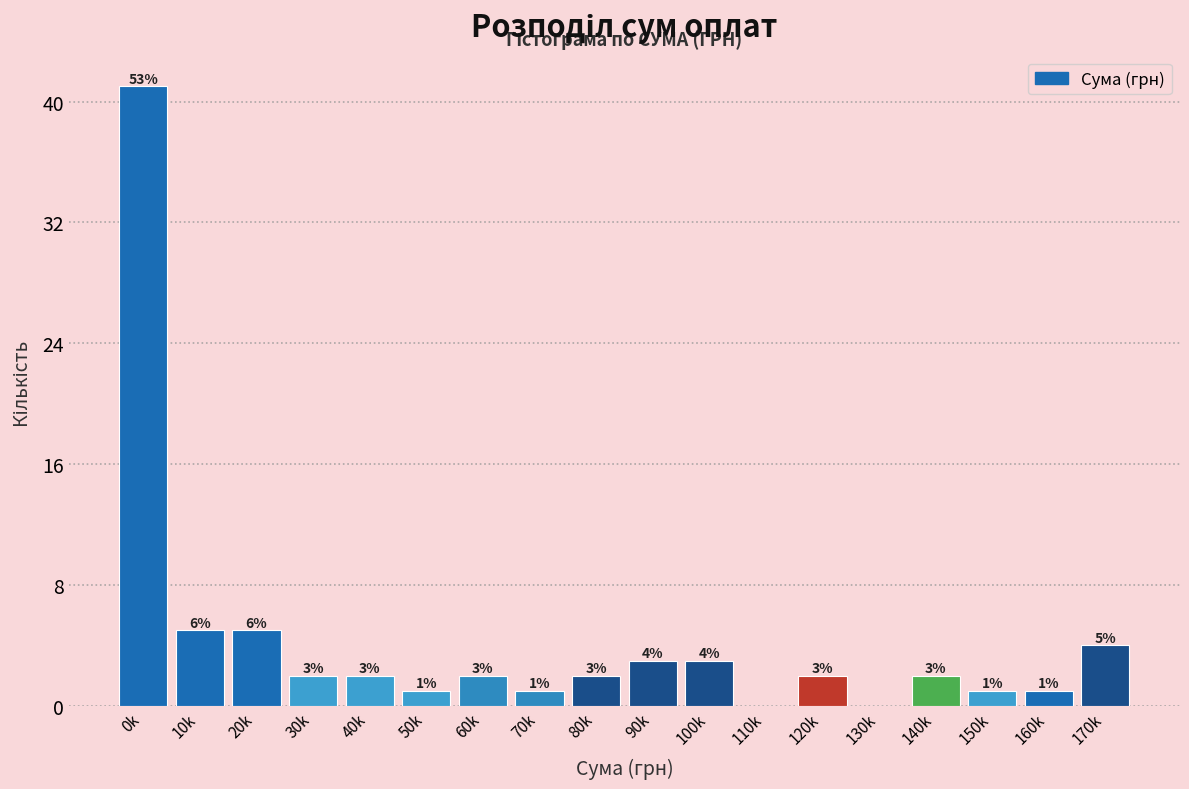

Reading right to left, list all the values displayed in this chart.

170k=4	160k=1	150k=1	140k=2	130k=0	120k=2	110k=0	100k=3	90k=3	80k=2	70k=1	60k=2	50k=1	40k=2	30k=2	20k=5	10k=5	0k=41